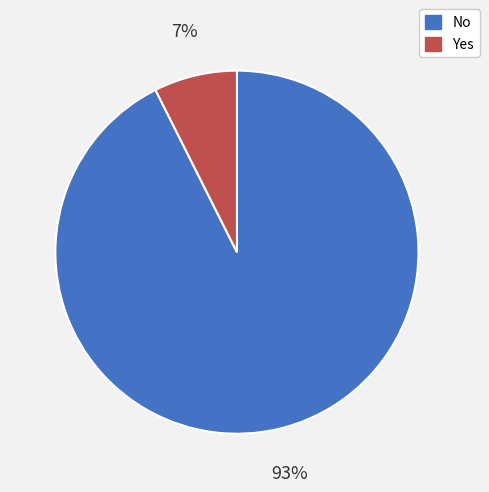

Is No the majority of the pie?

Yes